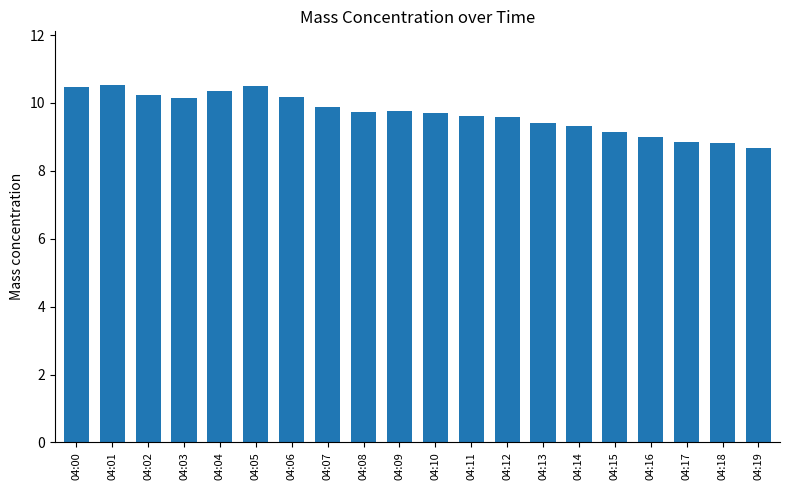

Approximately how many times larger is the value at 04:14 compared to 04:11?

1.0